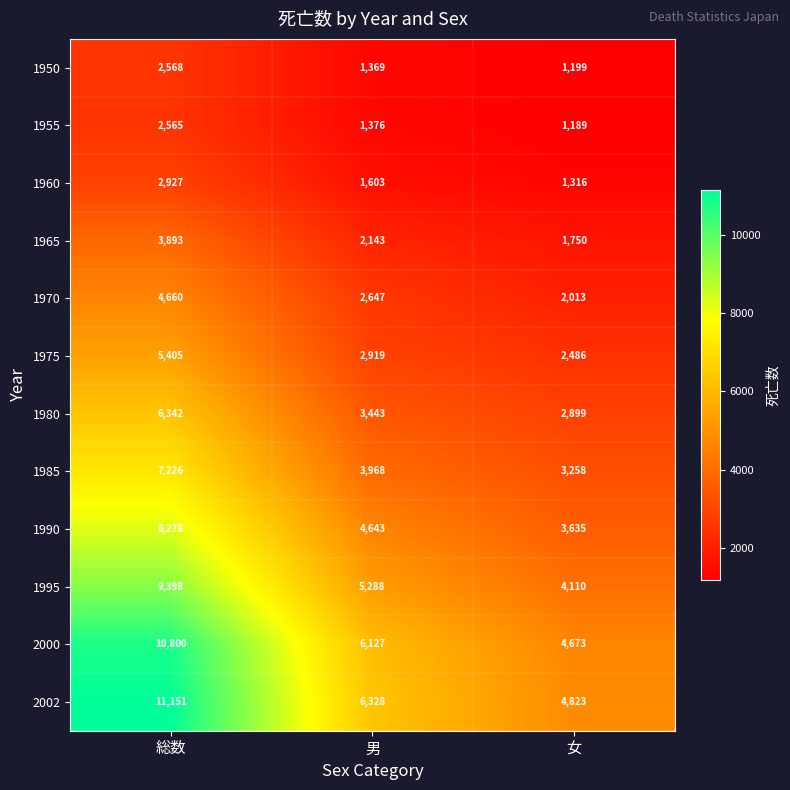

Between 総数 and 女, which series saw the biggest shift?

2002